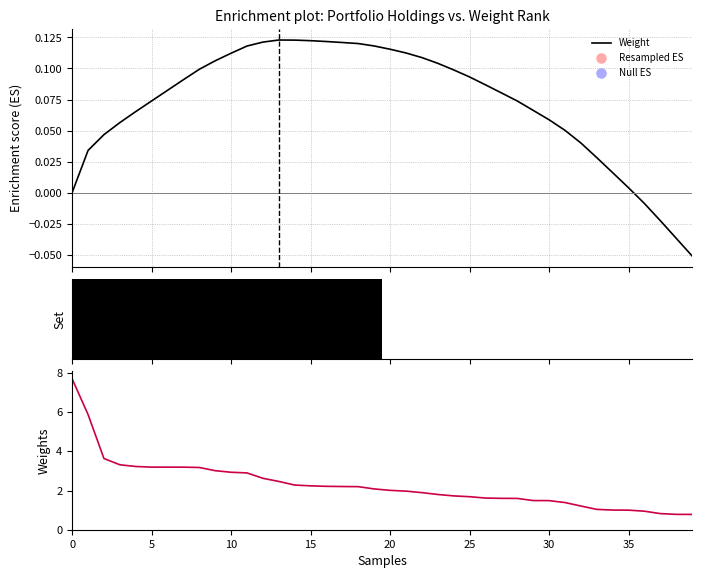

Which has a higher value, 34 or 32?

32